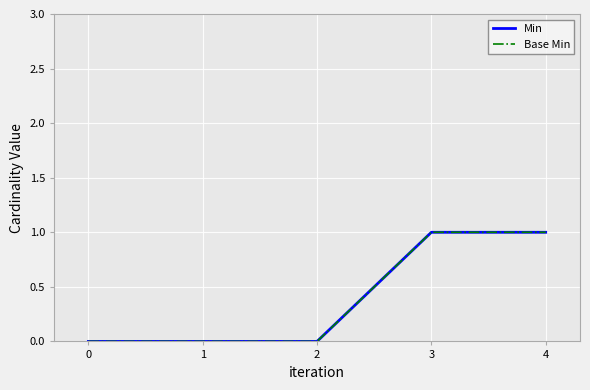

Is the value of Min at 4 greater than the value of Base Min at 0?

Yes